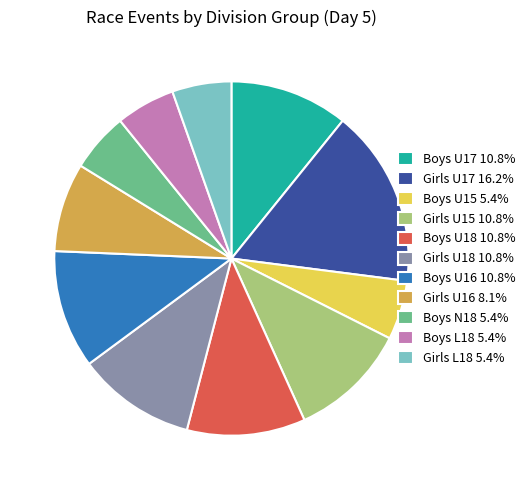

Approximately how many times larger is the value at Girls U18 10.8% compared to Boys U17 10.8%?

1.0